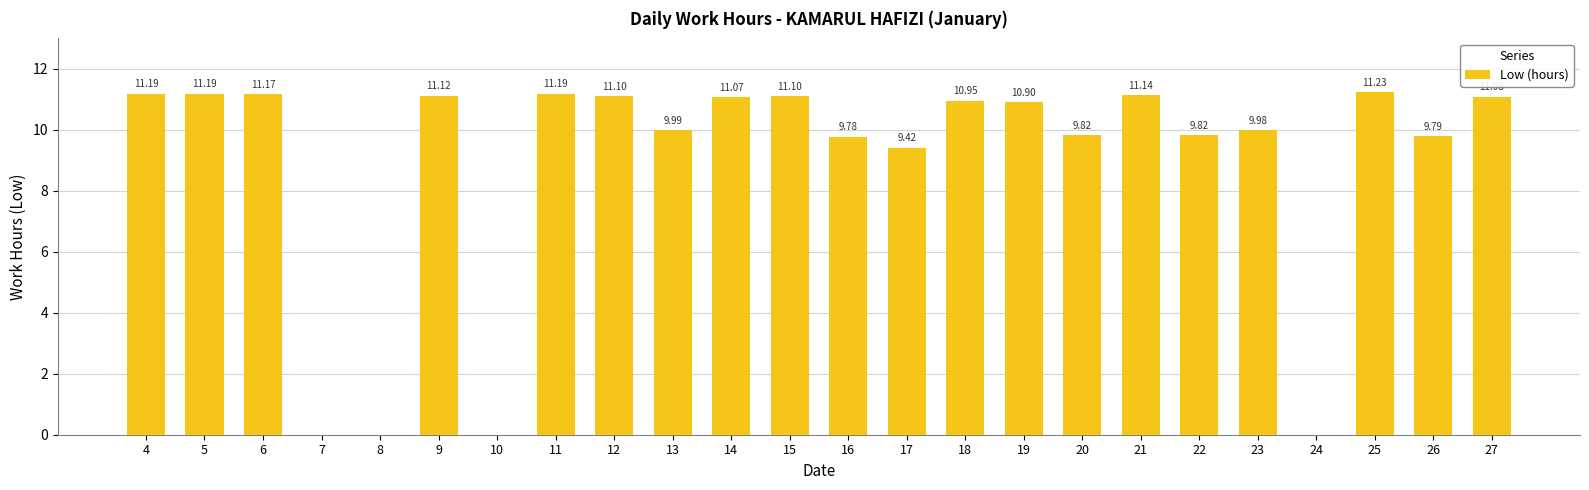

Between 27 and 5, which is larger?

5